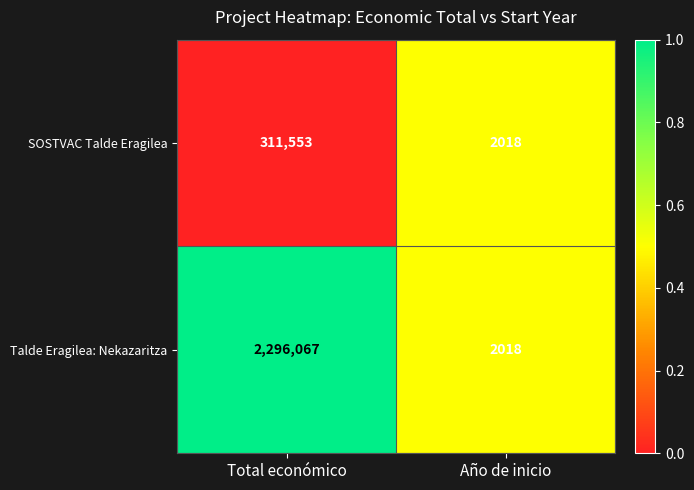

The value of SOSTVAC Talde Eragilea at Total económico is 179008. True or false?

False